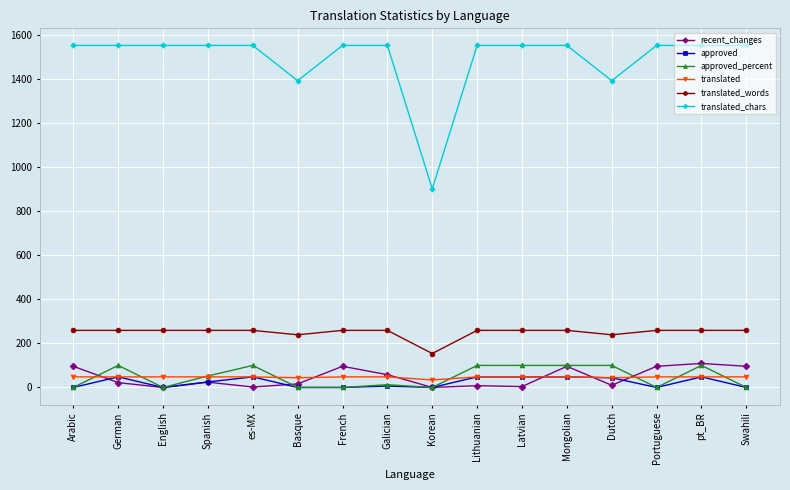

Is it true that approved_percent equals 100.0 at Dutch?

True